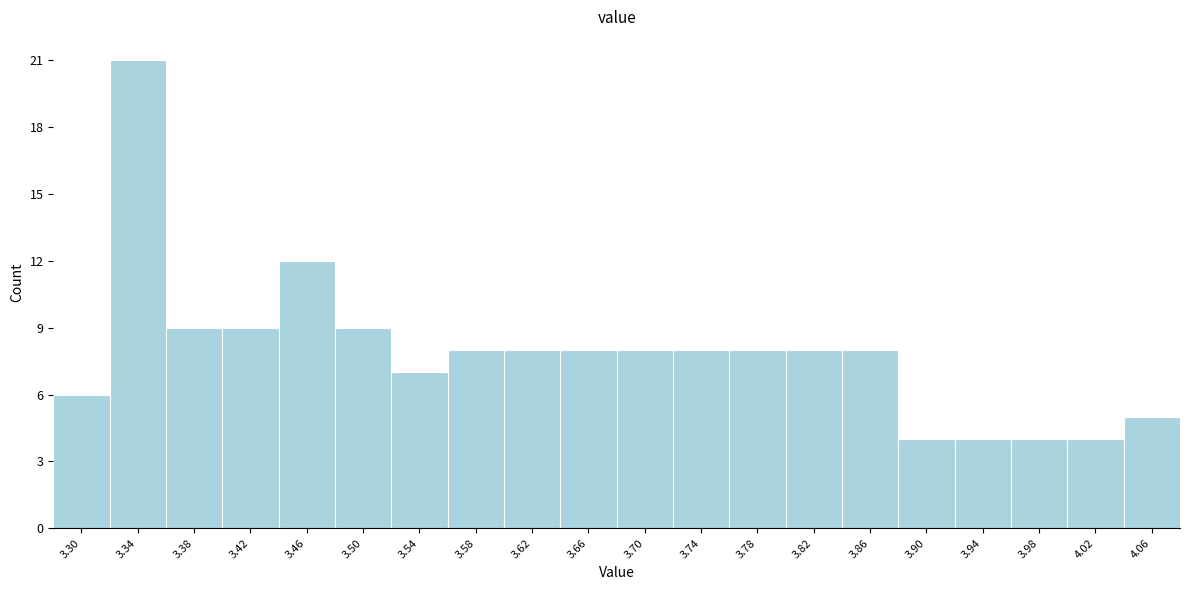

Reading left to right, extract all data points from this chart.

3.30=6	3.34=21	3.38=9	3.42=9	3.46=12	3.50=9	3.54=7	3.58=8	3.62=8	3.66=8	3.70=8	3.74=8	3.78=8	3.82=8	3.86=8	3.90=4	3.94=4	3.98=4	4.02=4	4.06=5